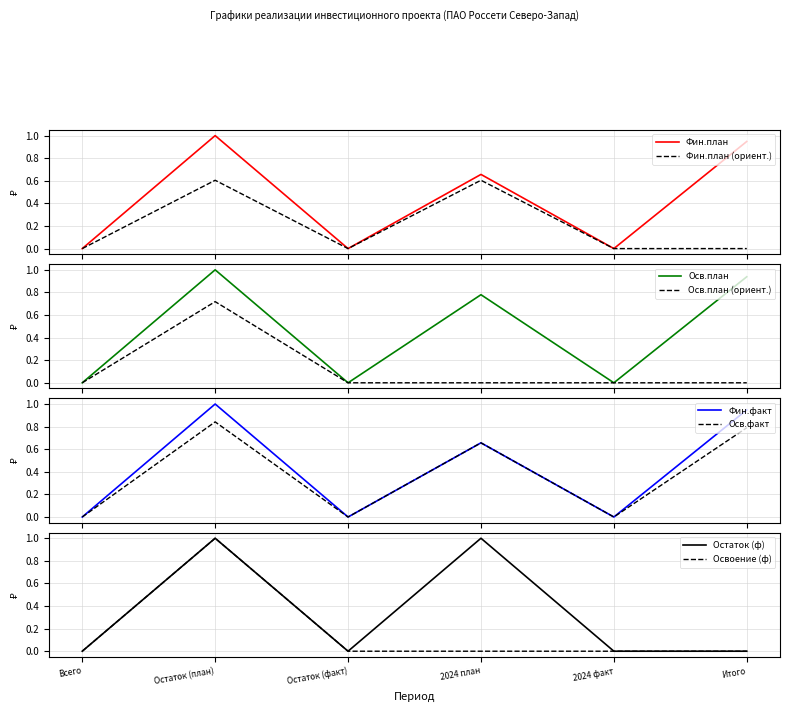

What is the sum of the Финансирование (план) values at 2024 факт and Остаток (план)?

1.0